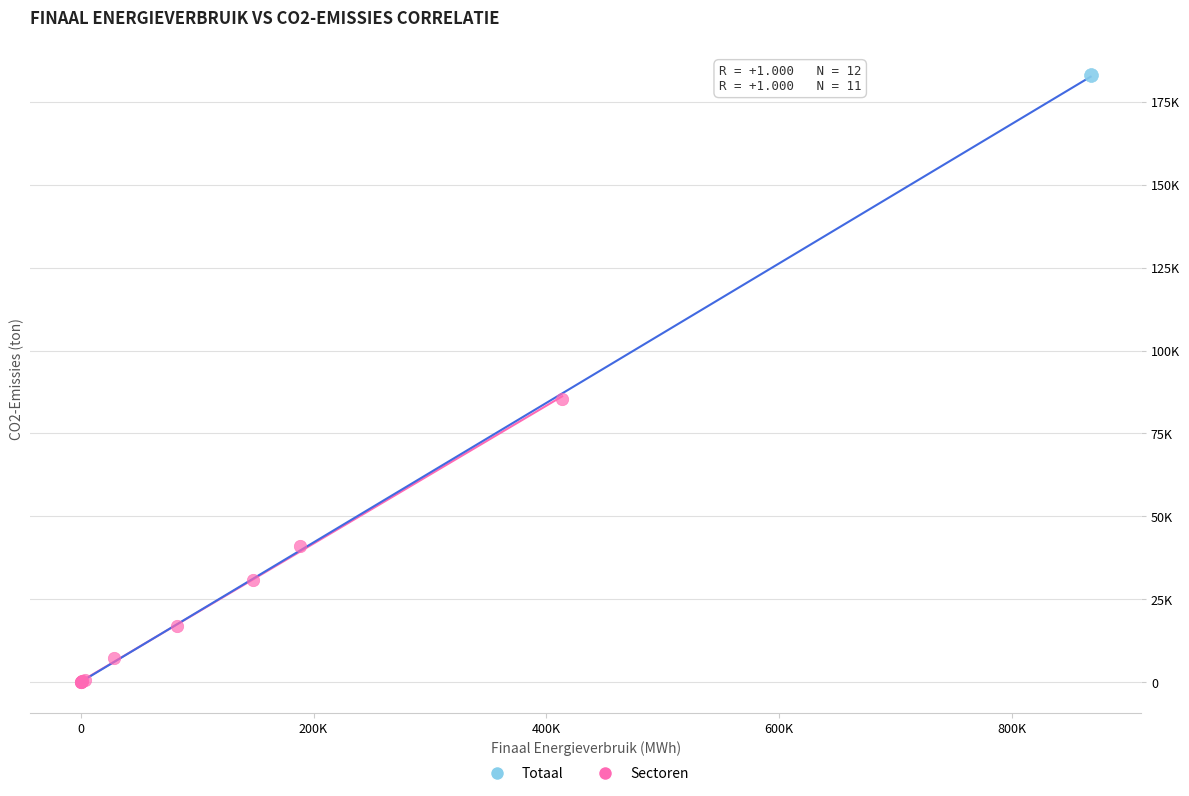

What are all the series names shown in the legend?

Totaal, Sectoren